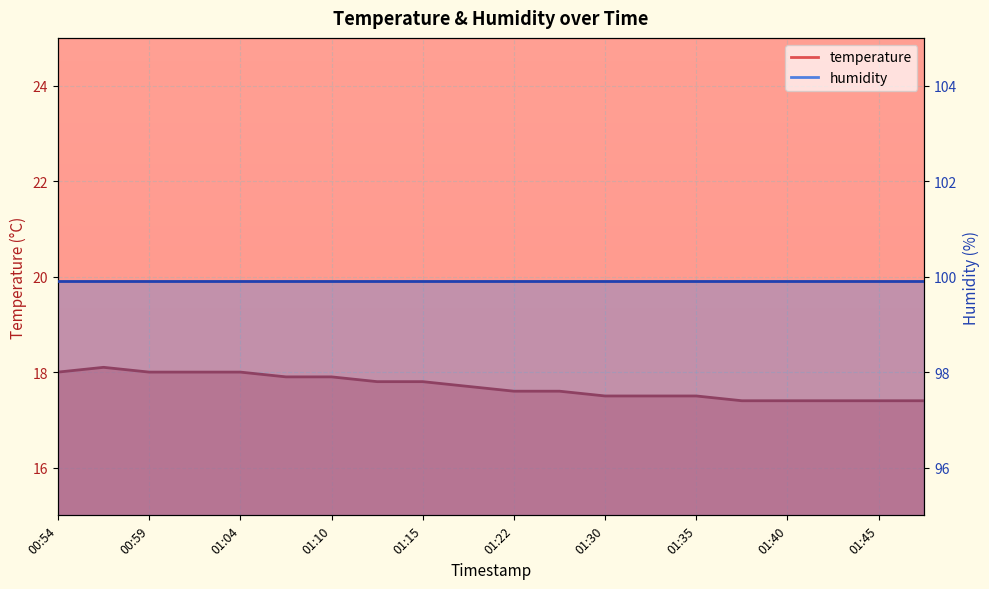

True or false: the data has more than 1 interior local peaks.

False